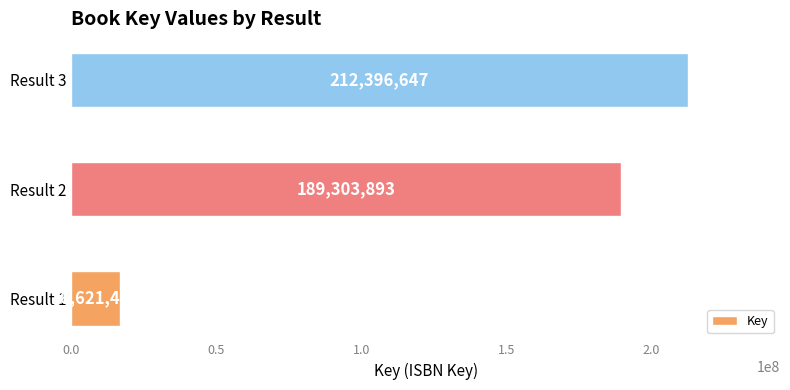

Reading top to bottom, what are all the values shown in this chart?

212396647	189303893	16621485